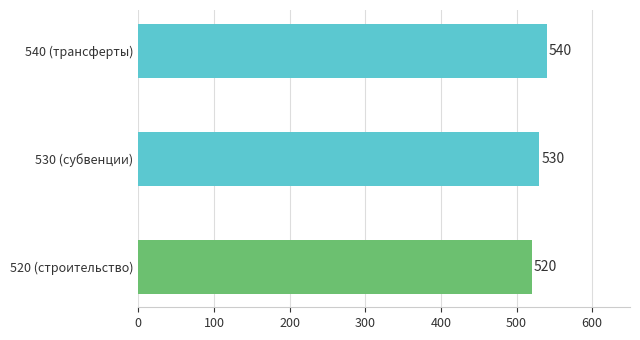

What is the difference between the maximum and minimum values?

20